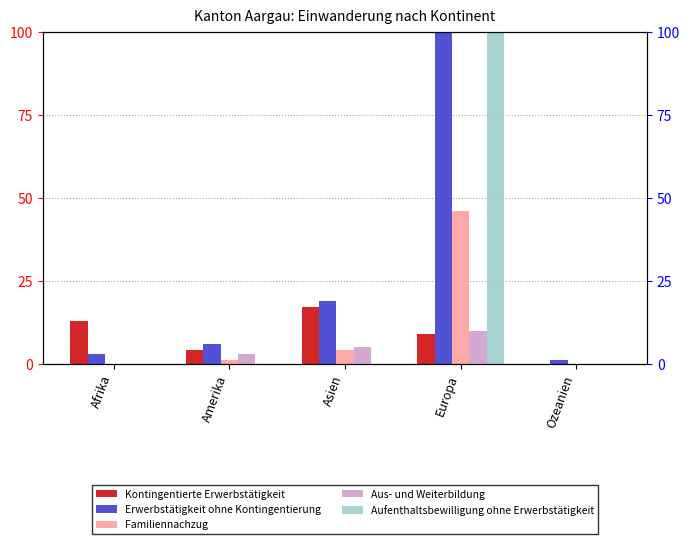

How many Aus- und Weiterbildung values are between 0 and 5?

4